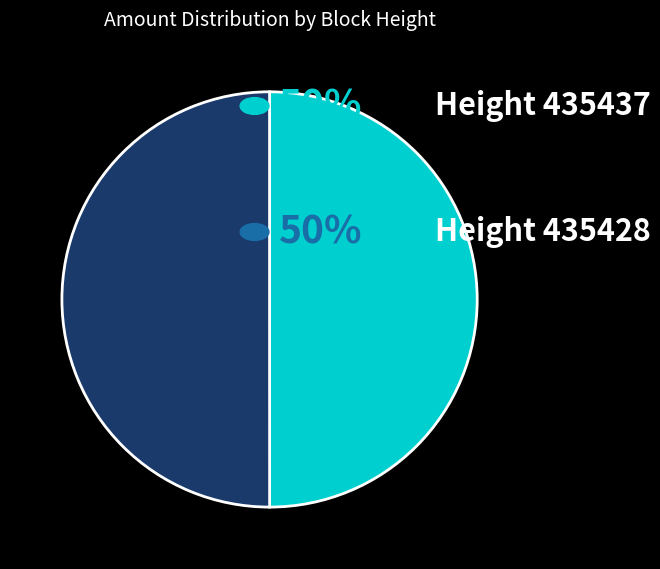

What is the largest slice in the pie chart?

435428